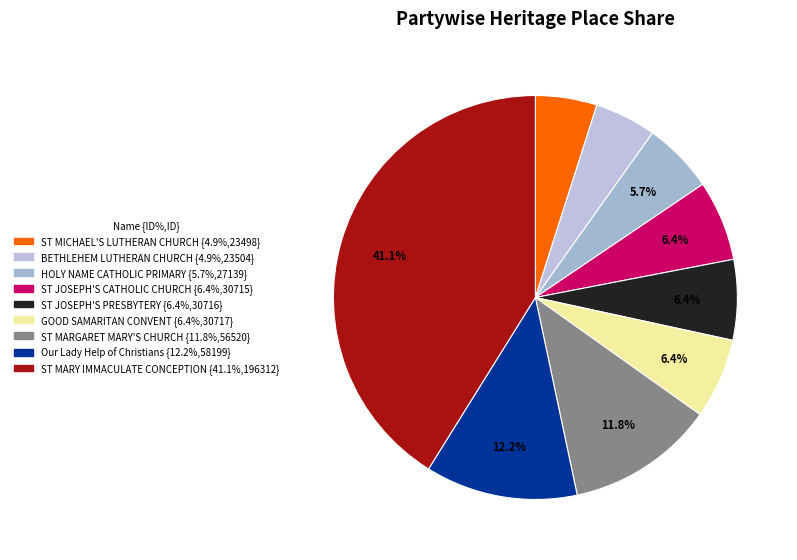

How many slices are in this pie chart?

9